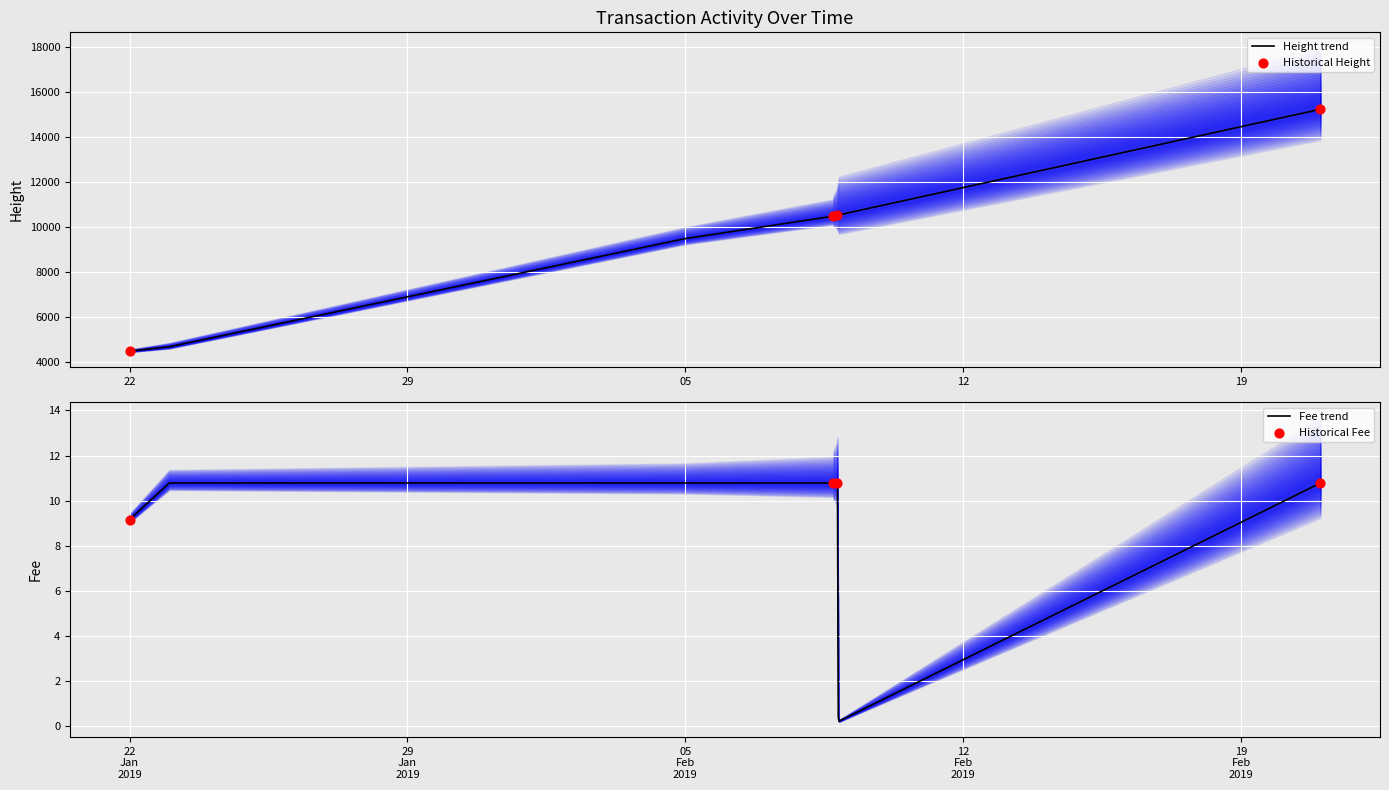

Which series has the largest total across all categories?

Height